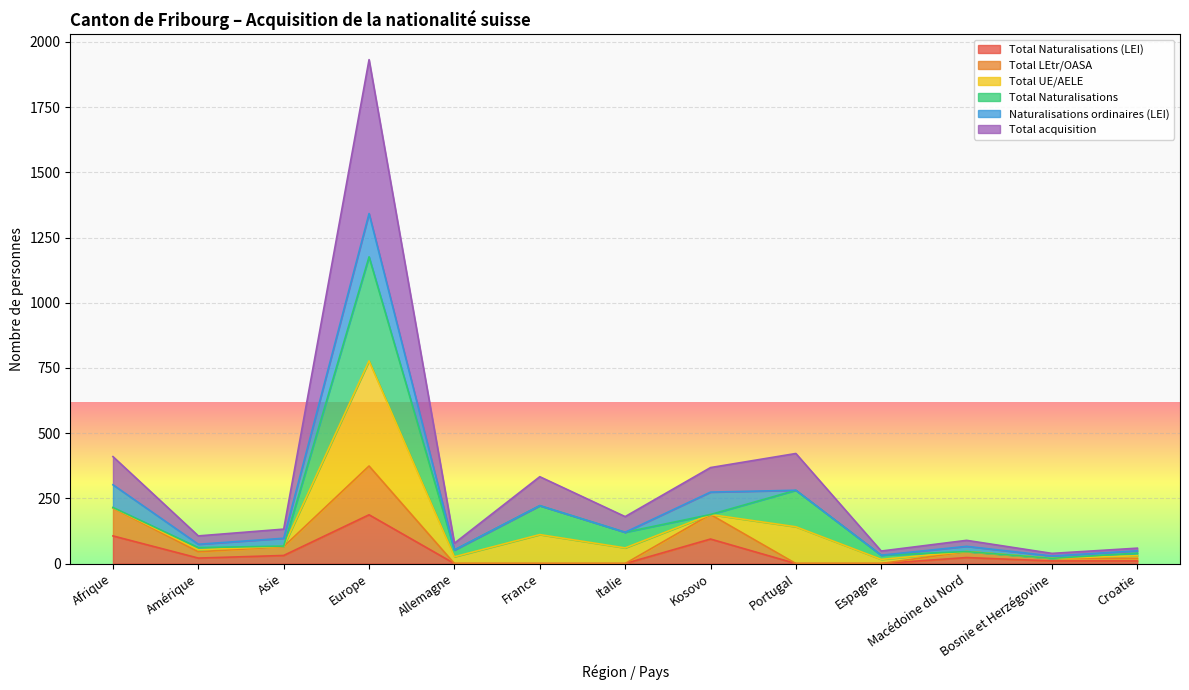

At which label does Total Naturalisations (LEI) first exceed 10?

Afrique